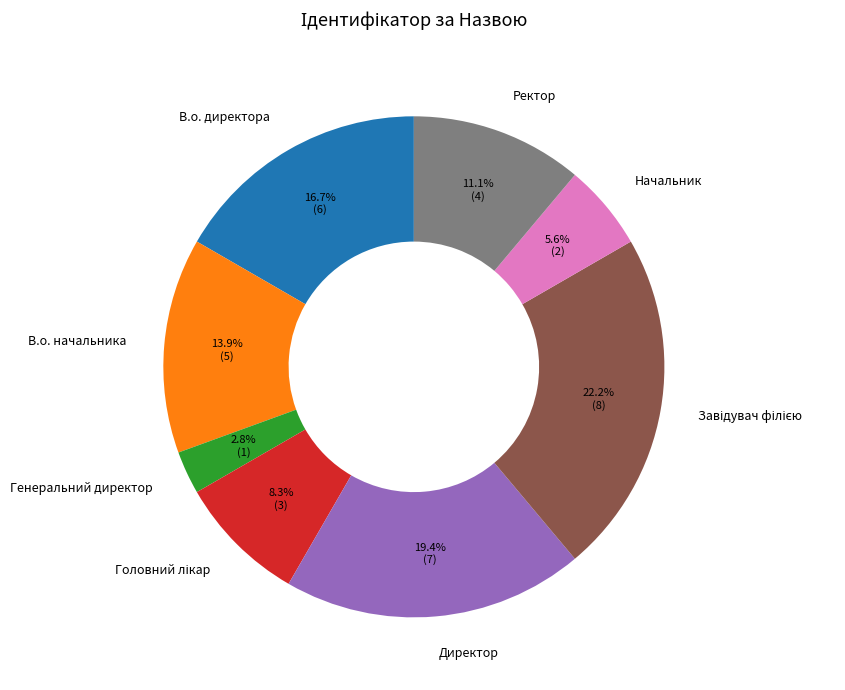

To the nearest percent, what is the difference between the largest and smallest slice percentages?

19%